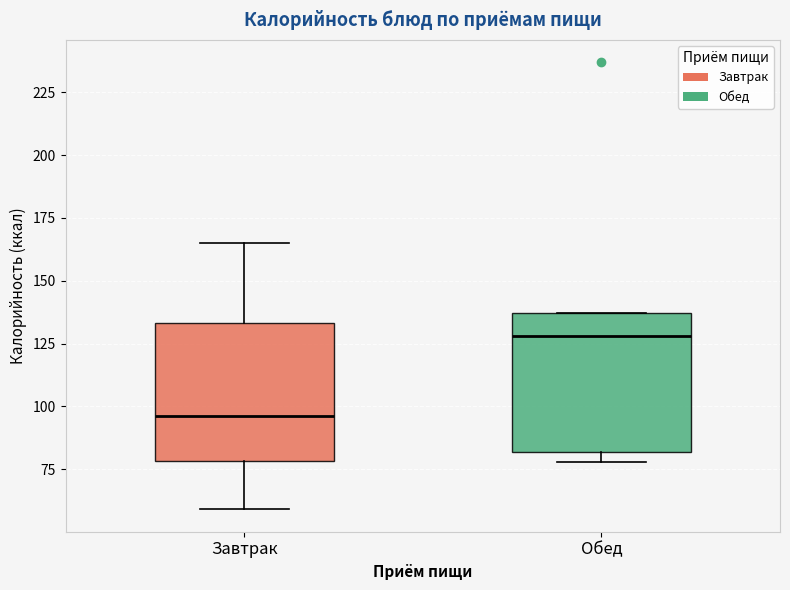

Reading left to right, read every box against the y-axis: the position of its median line, the range the box covers, and the ends of its whiskers. The values are not printed on the chart, so give them approximately, as read against the axis.

Завтрак: median 95, box 80 to 135, whiskers 60 to 165
Обед: median 130, box 80 to 135, whiskers 80 (just below the box's lower edge) to 135